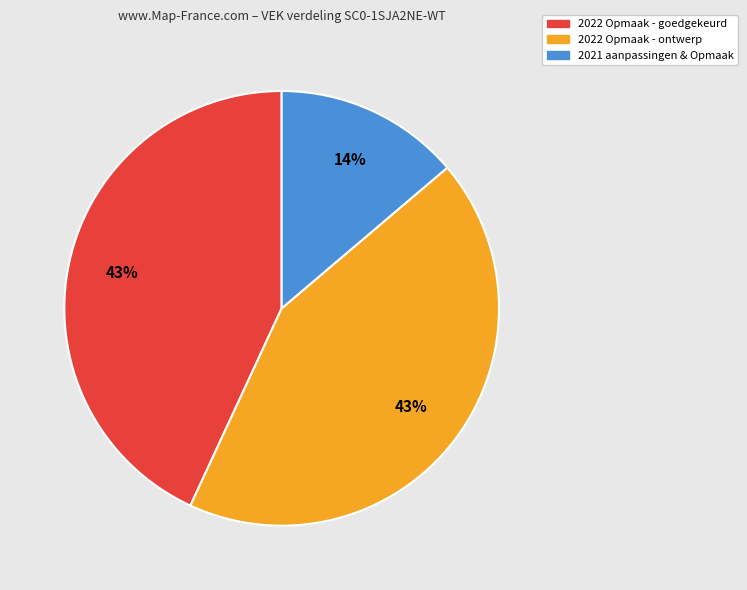

Is there a majority slice in this chart?

No